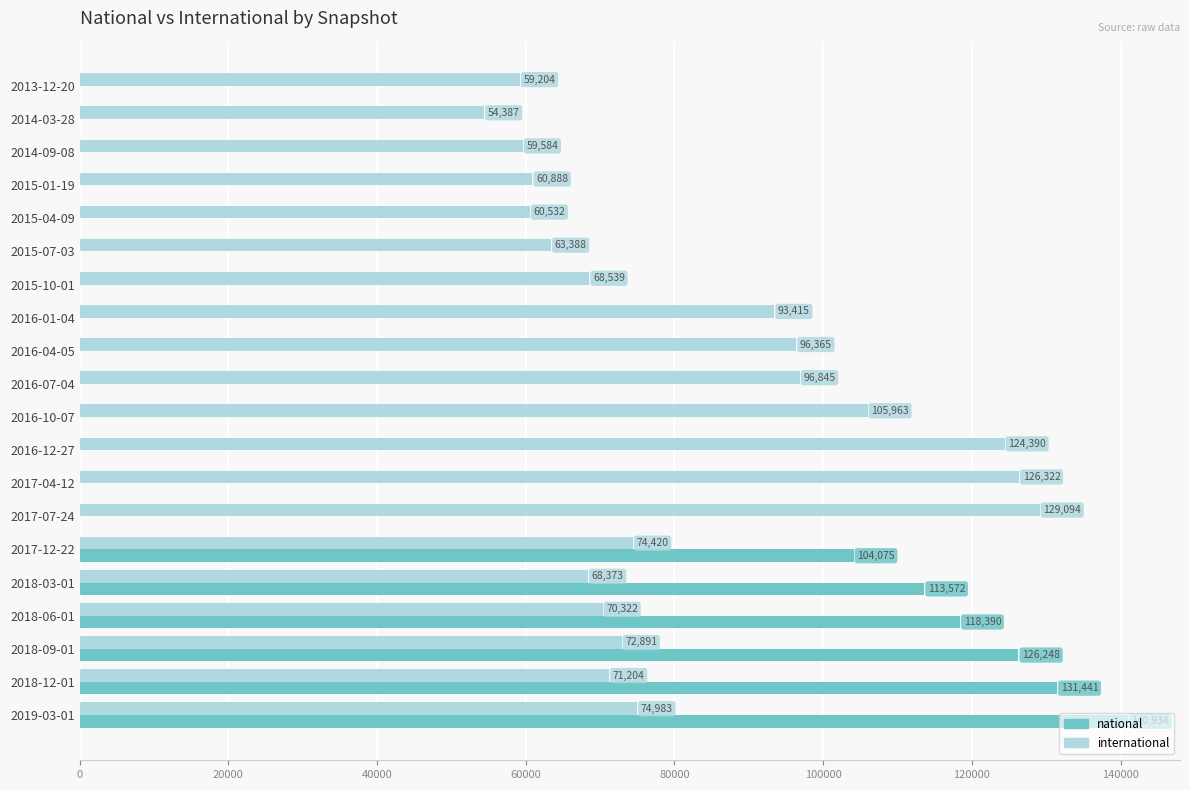

What is the sum of all national values?

734660